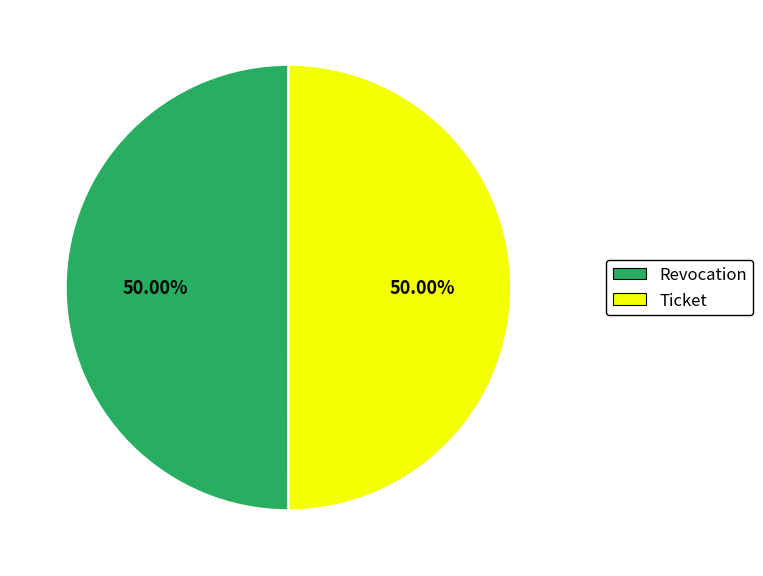

Combined, do Ticket and Revocation account for over 50%?

Yes